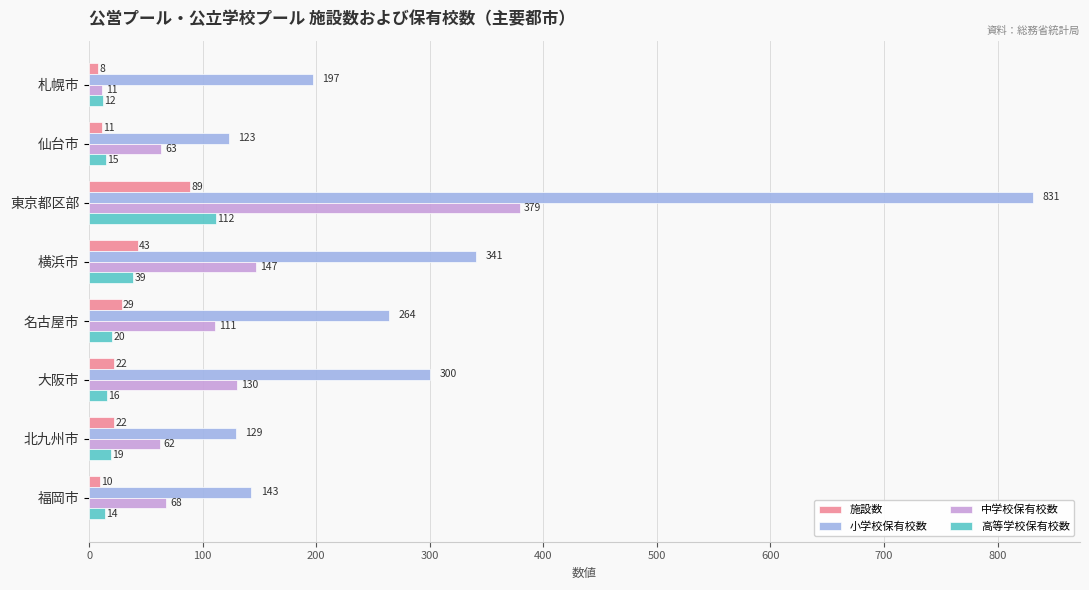

Which series has the widest spread of values?

小学校保有校数